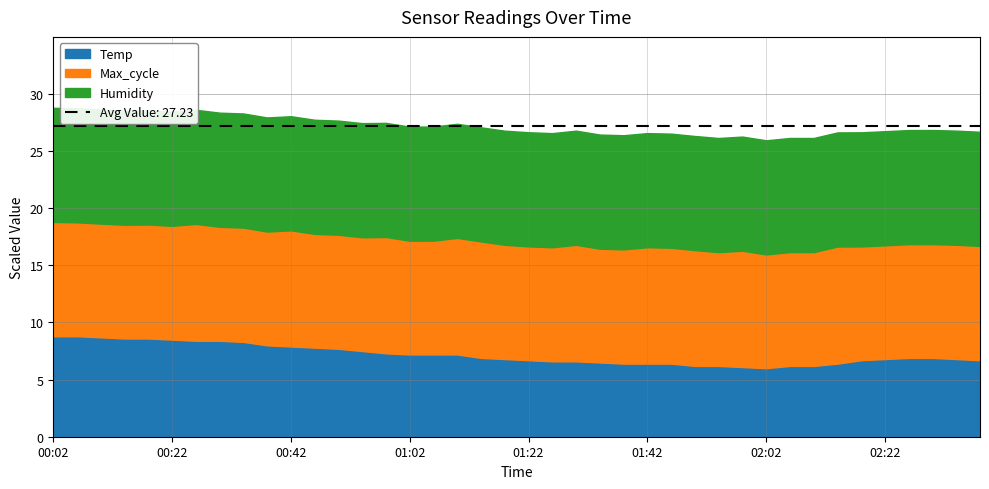

At which label is Temp closest to 7?

01:14